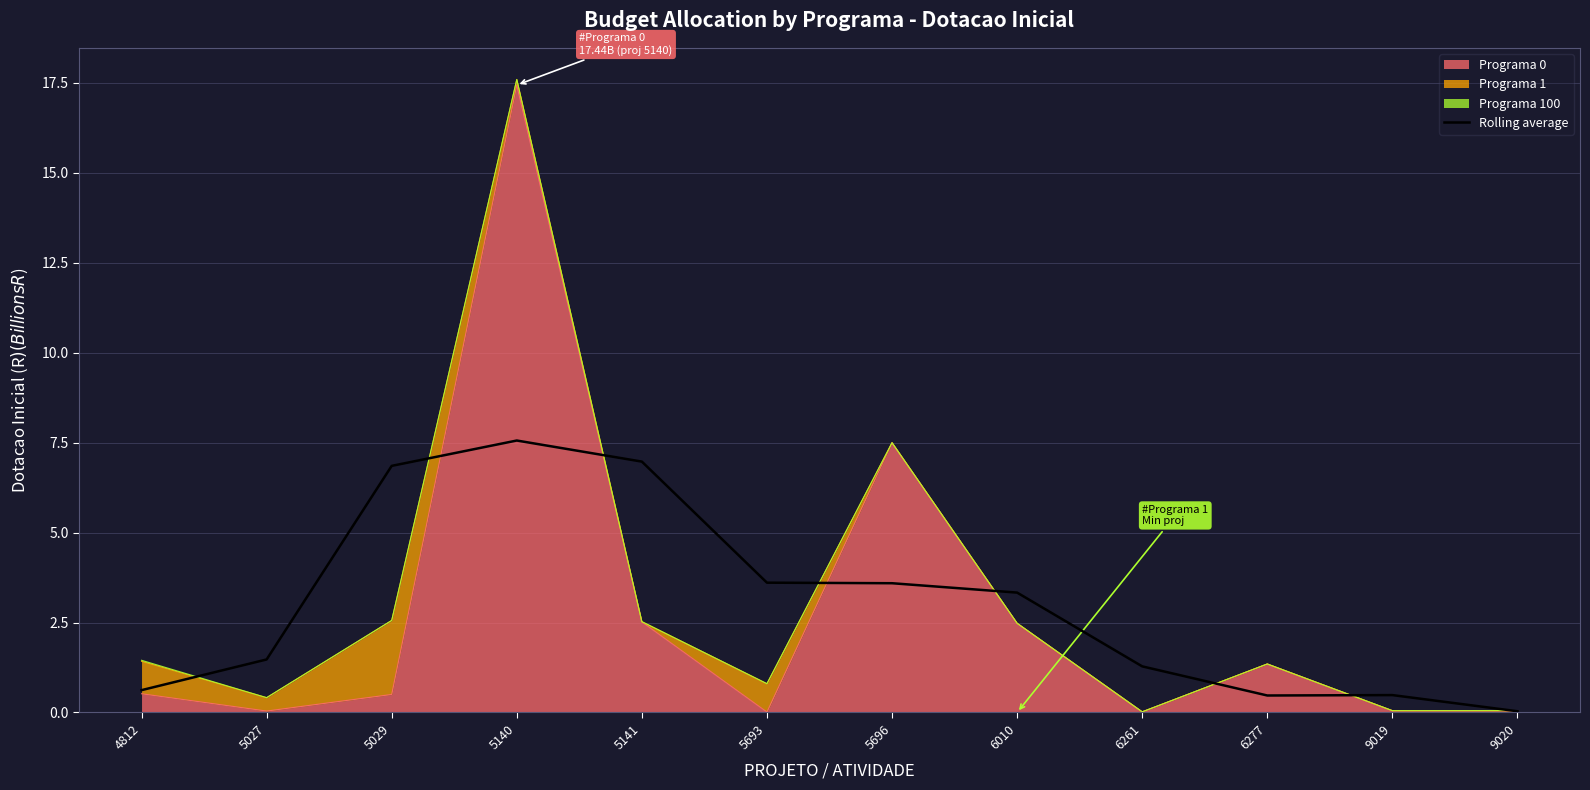

What is the approximate value at 5027?

1.5